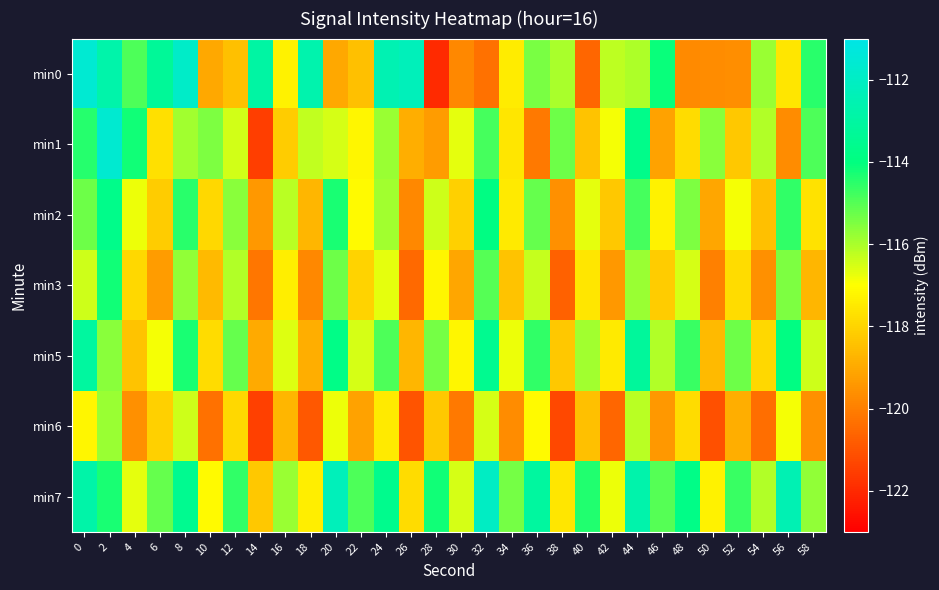

At which category does the chart reach its minimum across all series?

28